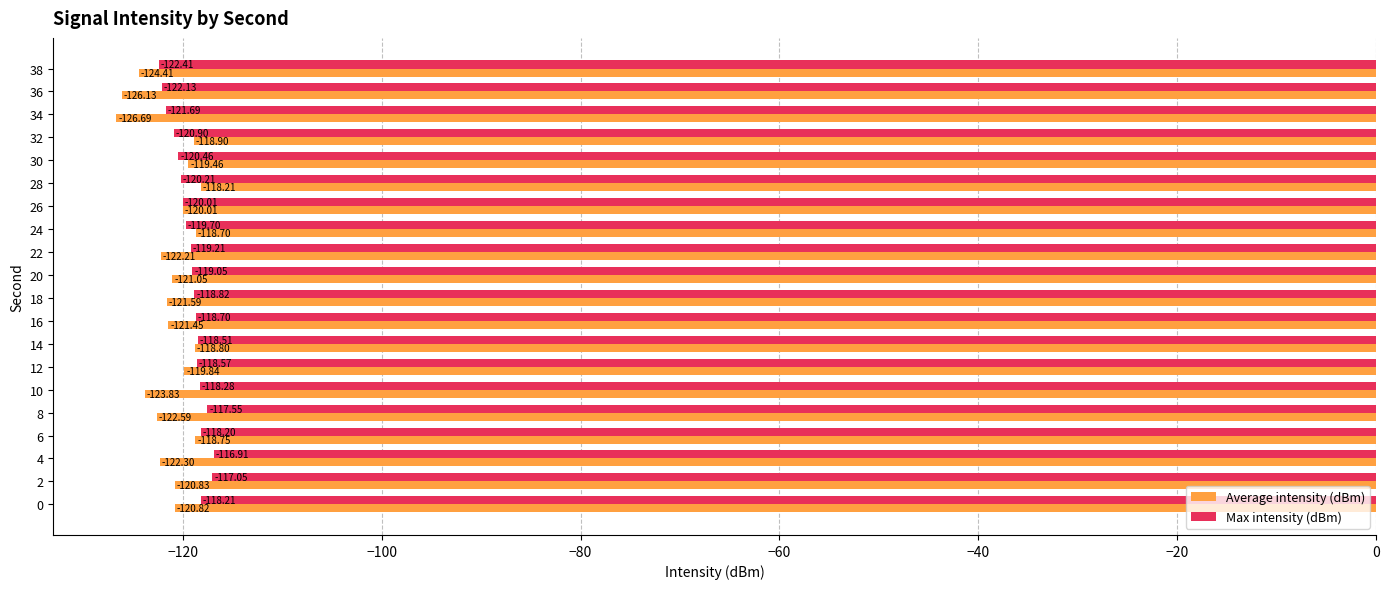

At which category is the sum across all series the highest?

6